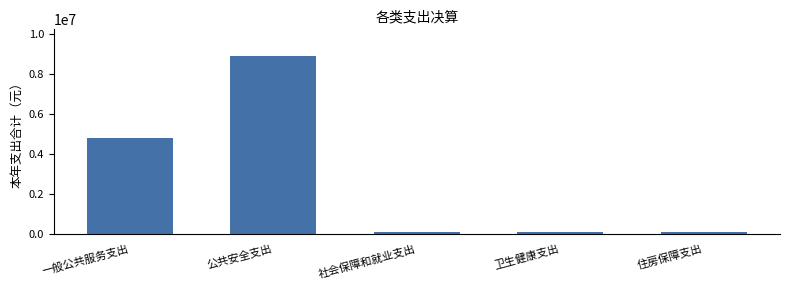

What is the difference between the maximum and second lowest values?

8771289.0